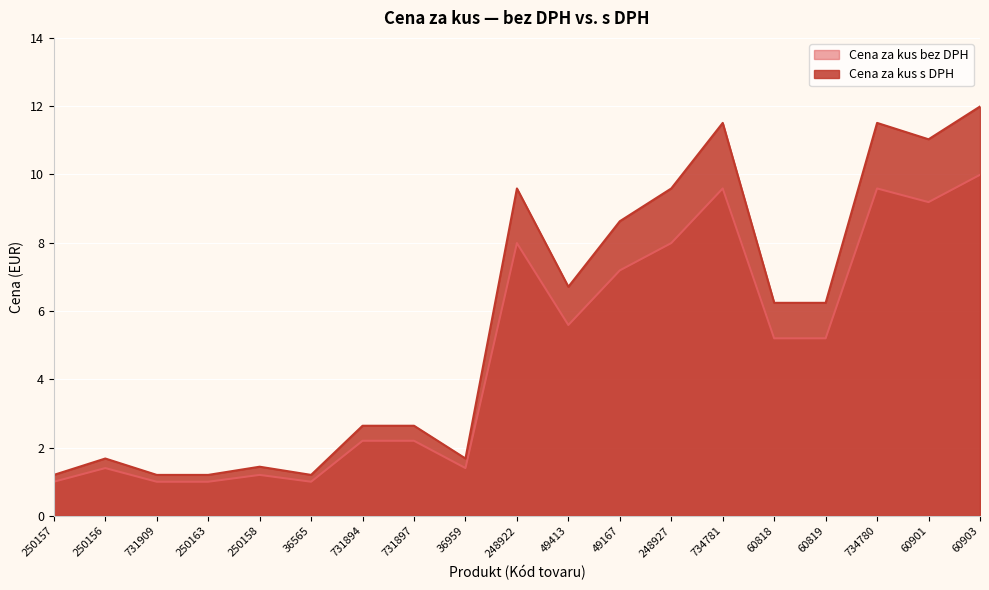

At which label does Cena za kus s DPH reach its minimum?

250157